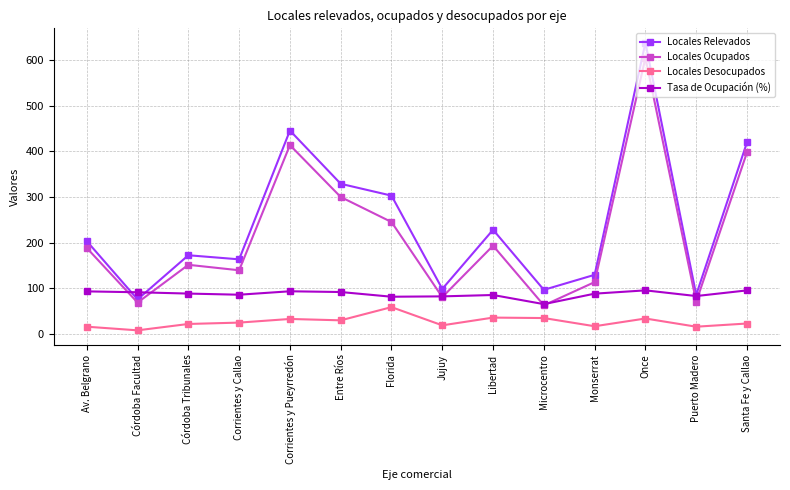

Read the Tasa de Ocupación (%) value at Florida.

80.9